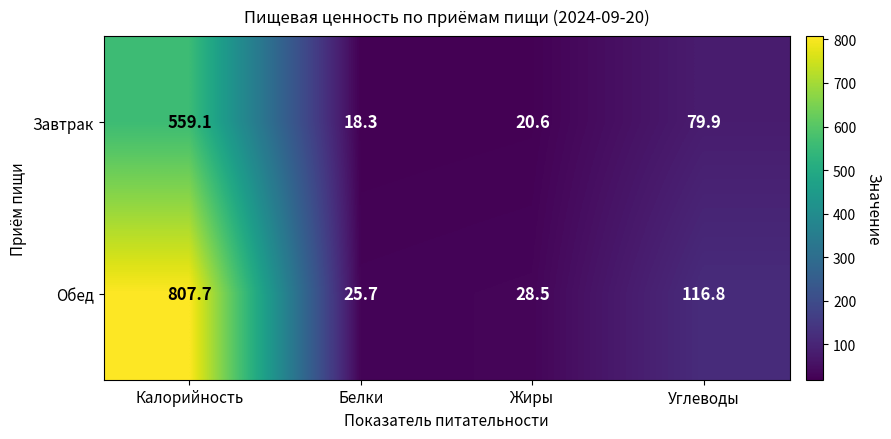

At which category is the sum across all series the highest?

Калорийность